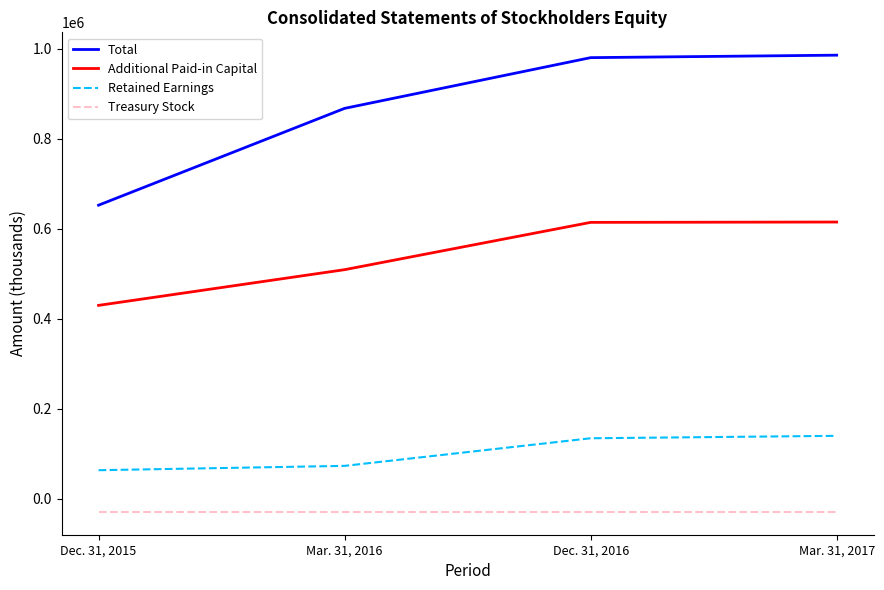

What is the difference between the maximum and minimum values in the Retained Earnings series?

76392